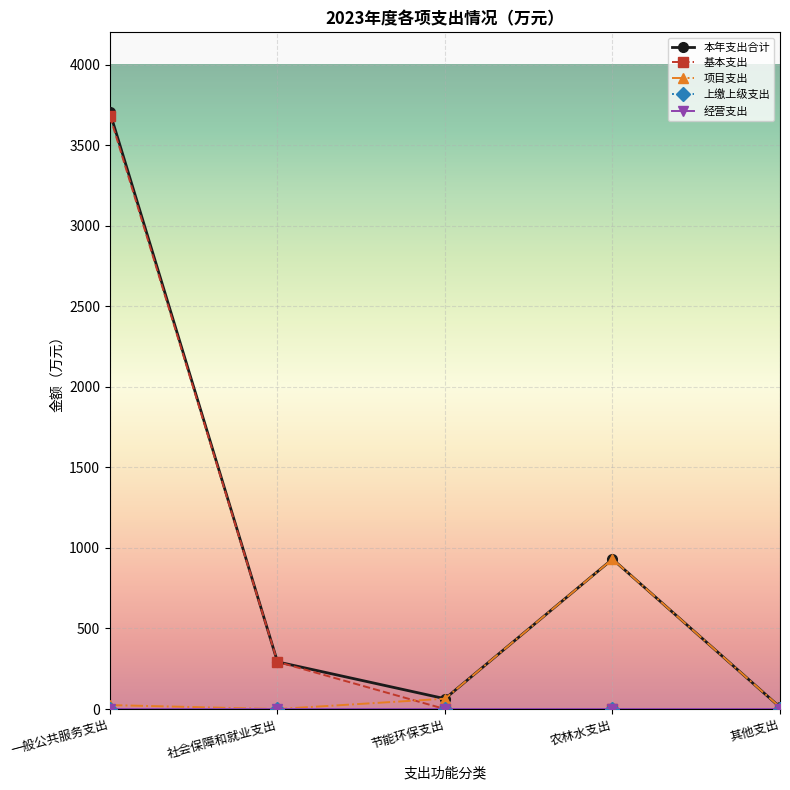

What is the highest value of the 本年支出合计 series?

3702.8